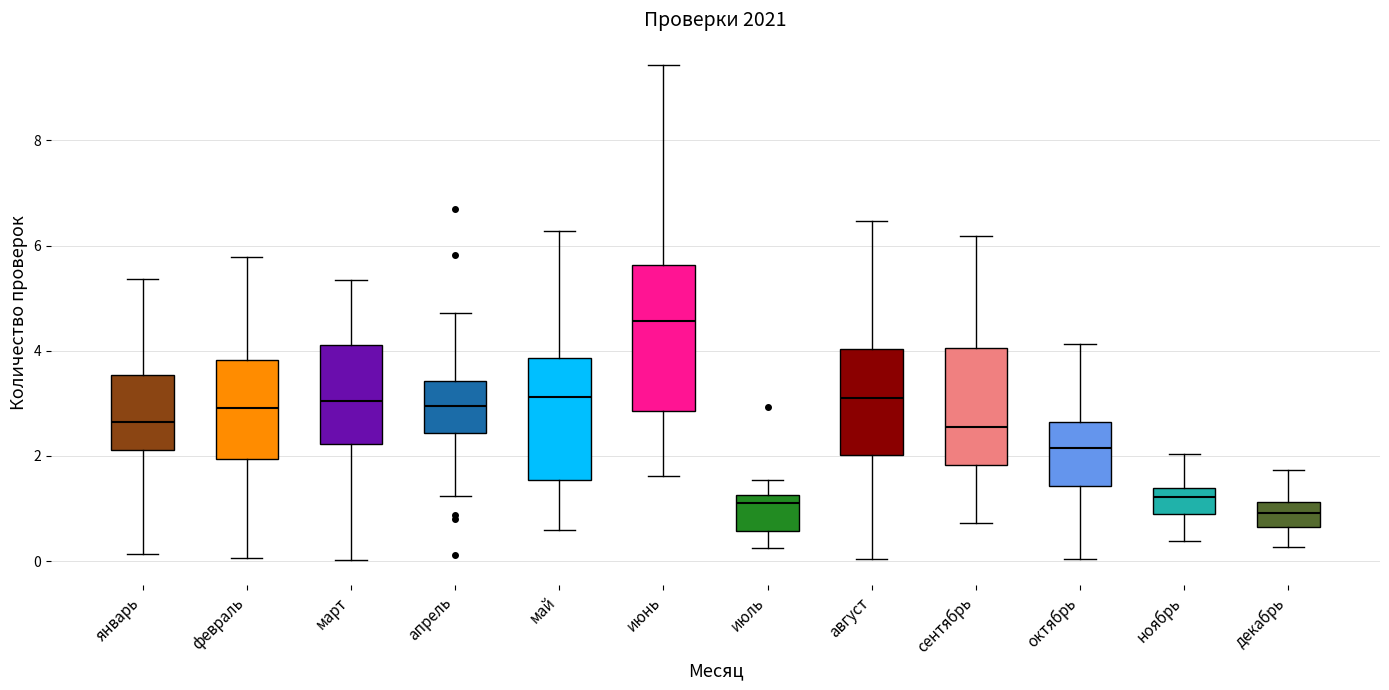

Where does the lower whisker of the box for сентябрь end on the y-axis? The values are not printed on the chart, so give them approximately, as read against the axis.

0.8